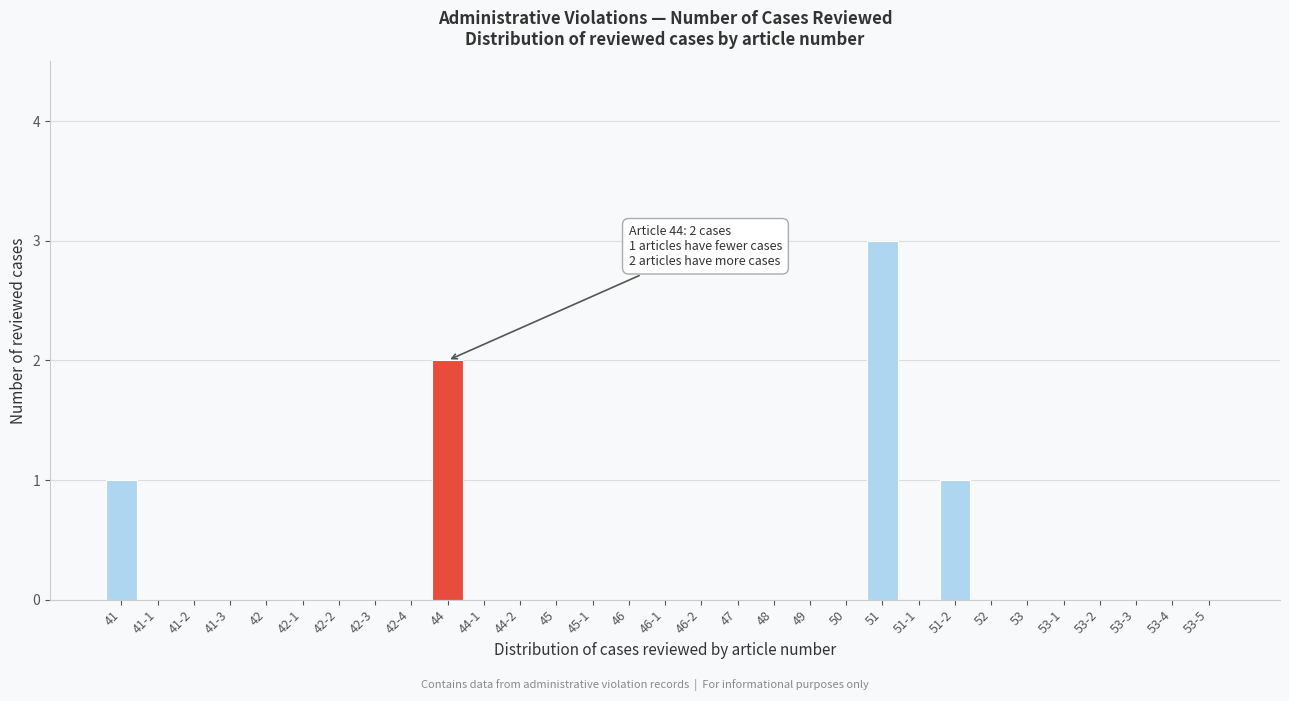

The value at 42 is 1. True or false?

False